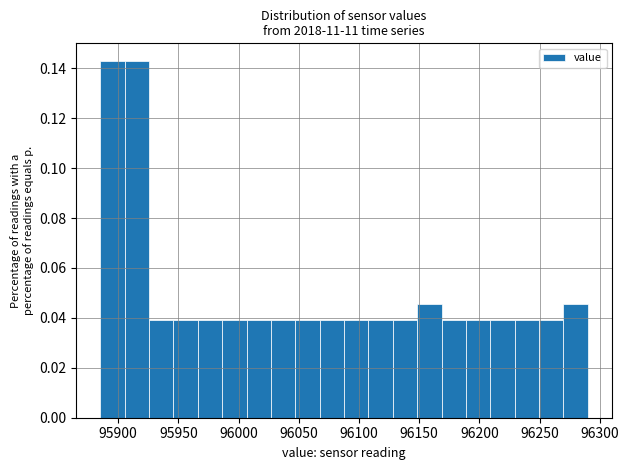

Reading left to right, list every bar in this chart as the range it spans on the x-axis followed by its height. Neither the bar edges nor the heights are printed on the chart, so give them approximately, as read against the axes.

95885 to 95905: 0.142
95905 to 95925: 0.142
95925 to 95945: 0.038
95945 to 95965: 0.038
95965 to 95985: 0.038
95985 to 96005: 0.038
96005 to 96025: 0.038
96025 to 96045: 0.038
96045 to 96065: 0.038
96065 to 96090: 0.038
96090 to 96110: 0.038
96110 to 96130: 0.038
96130 to 96150: 0.038
96150 to 96170: 0.046
96170 to 96190: 0.038
96190 to 96210: 0.038
96210 to 96230: 0.038
96230 to 96250: 0.038
96250 to 96270: 0.038
96270 to 96290: 0.046